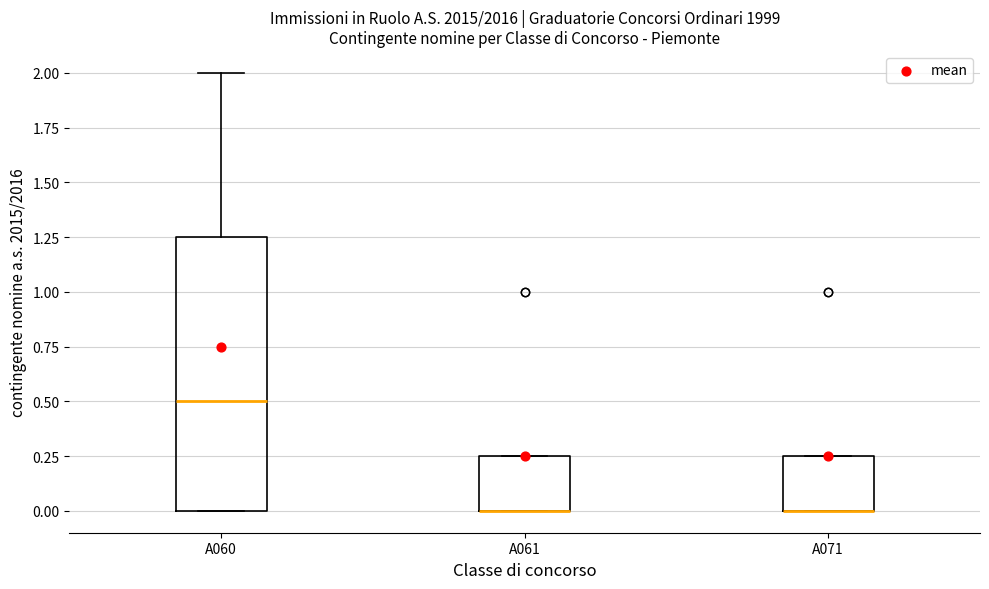

Reading left to right, read every box against the y-axis: the position of its median line, the range the box covers, and the ends of its whiskers. The values are not printed on the chart, so give them approximately, as read against the axis.

A060: median 0.50, box 0.00 to 1.25, whiskers 0.00 to 2.00
A061: median 0.00 (drawn on the box's lower edge), box 0.00 to 0.25, whiskers 0.00 to 0.25
A071: median 0.00 (drawn on the box's lower edge), box 0.00 to 0.25, whiskers 0.00 to 0.25